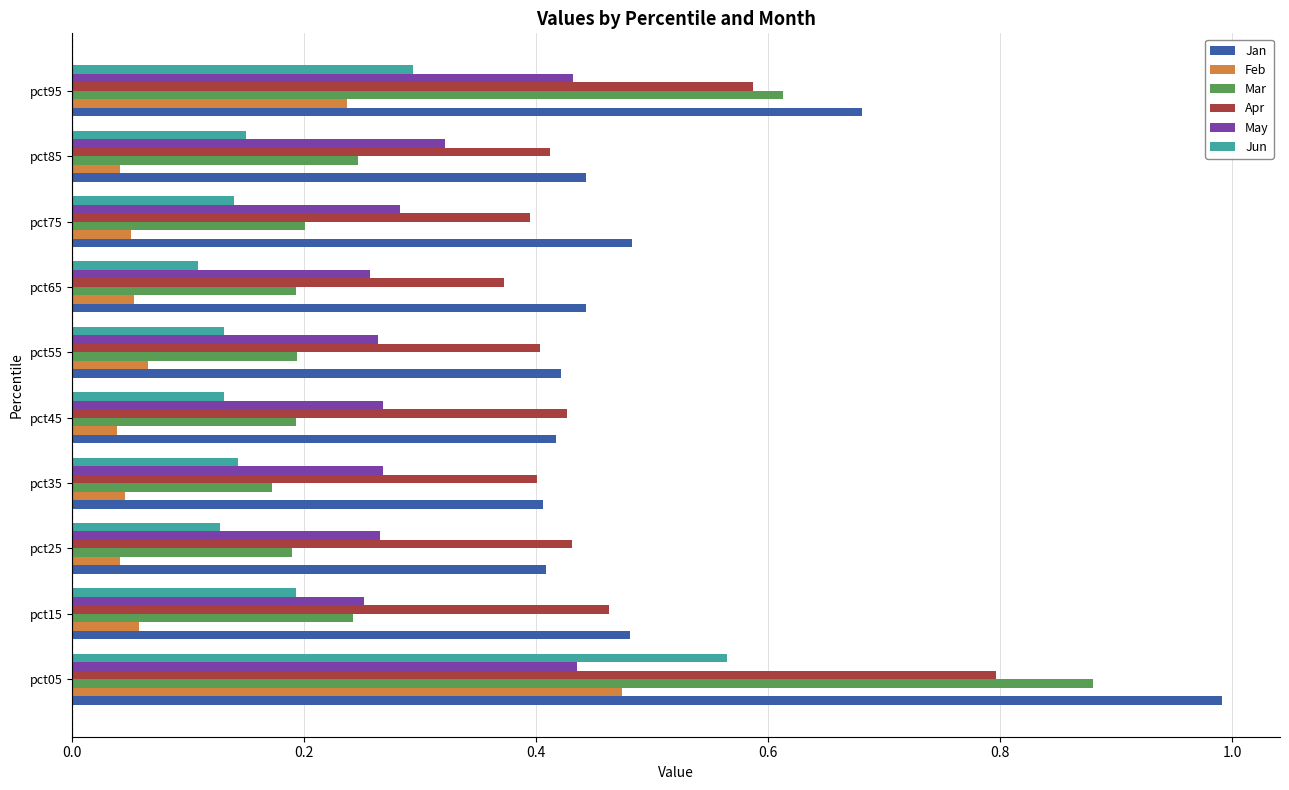

Where is Jun nearest to the value 0?

pct65